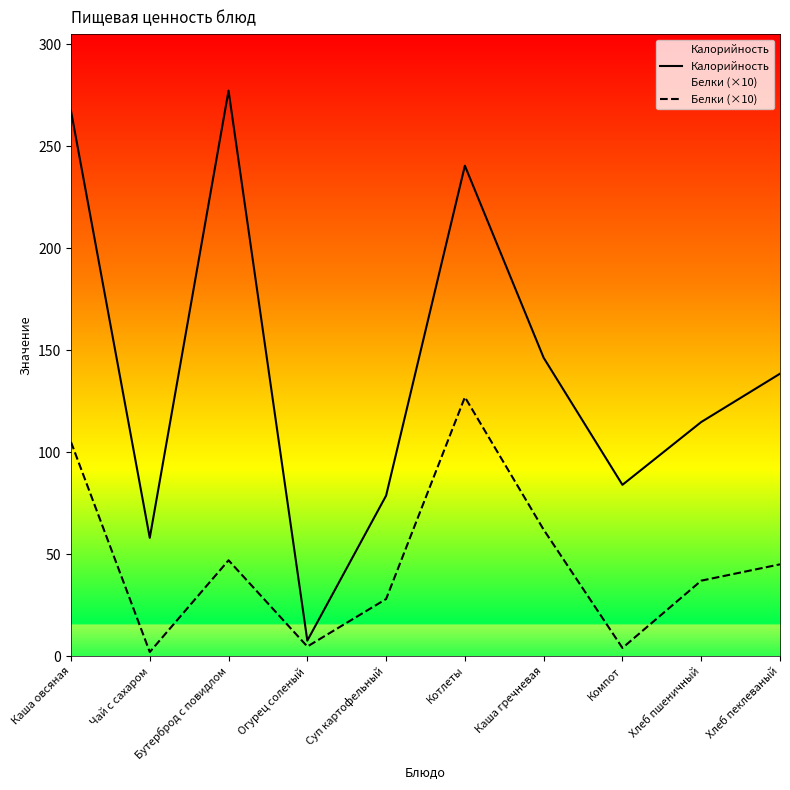

At which label does Калорийность reach its minimum?

Огурец соленый